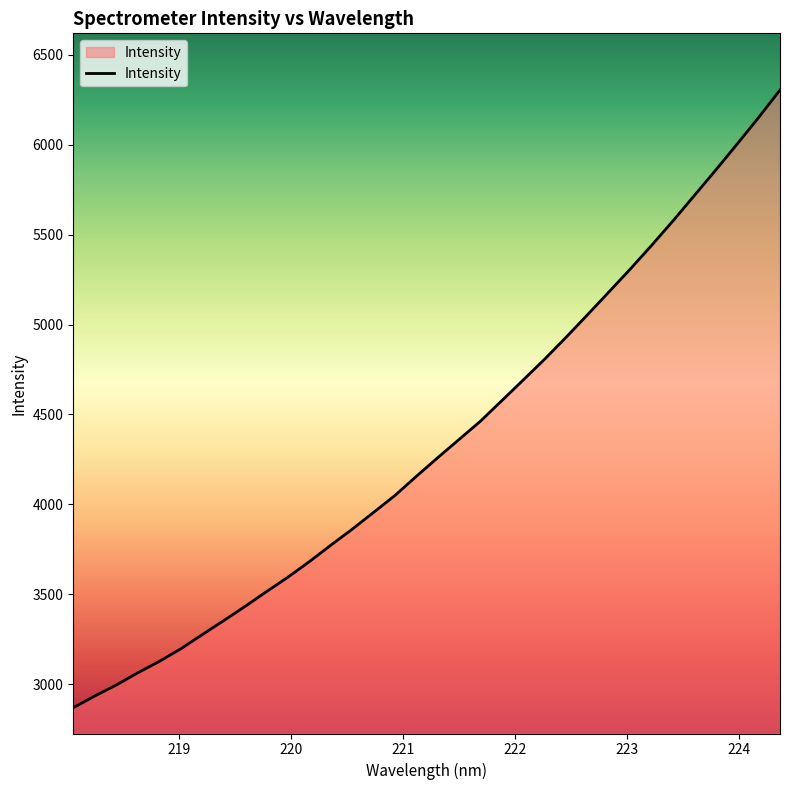

What is the maximum value shown in the chart?

6304.8